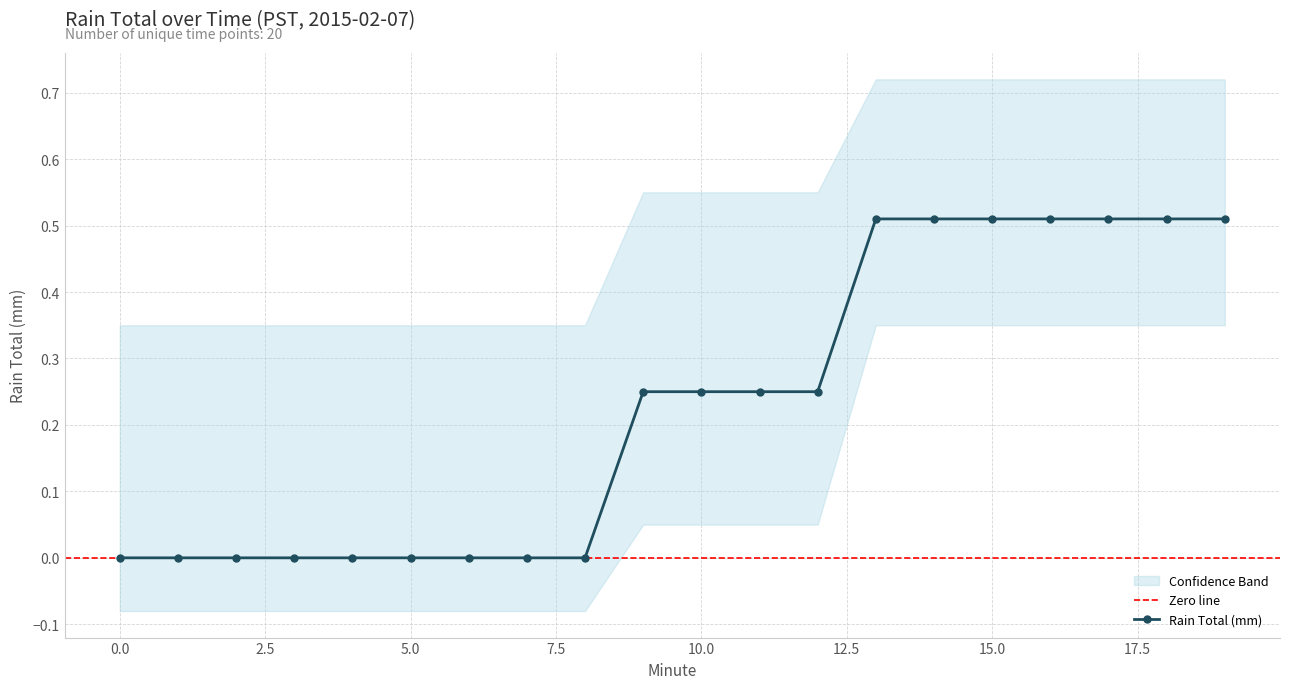

Is this an area chart (filled region under the line)?

No